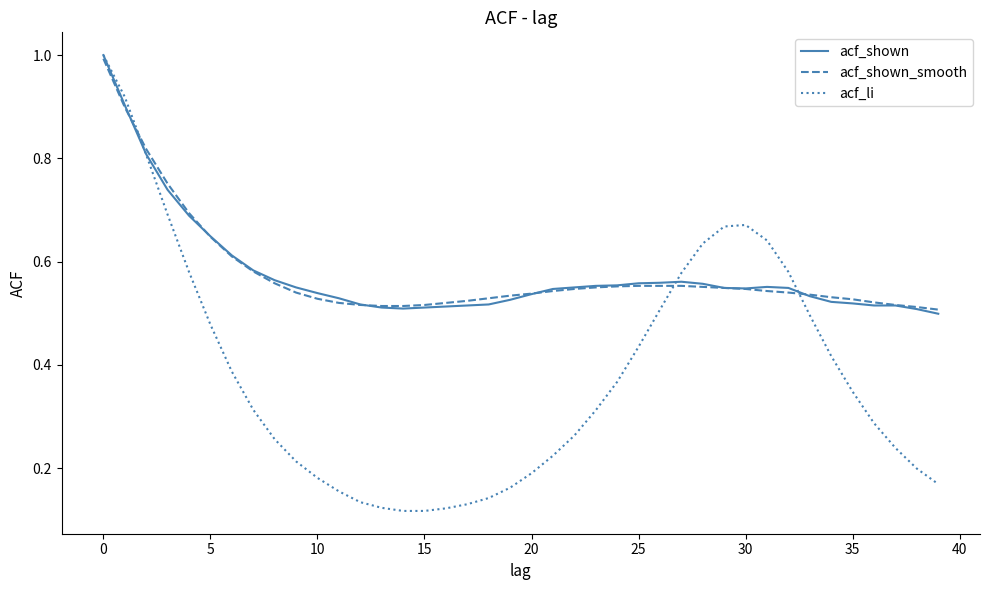

What is the maximum value shown in the chart?

1.0